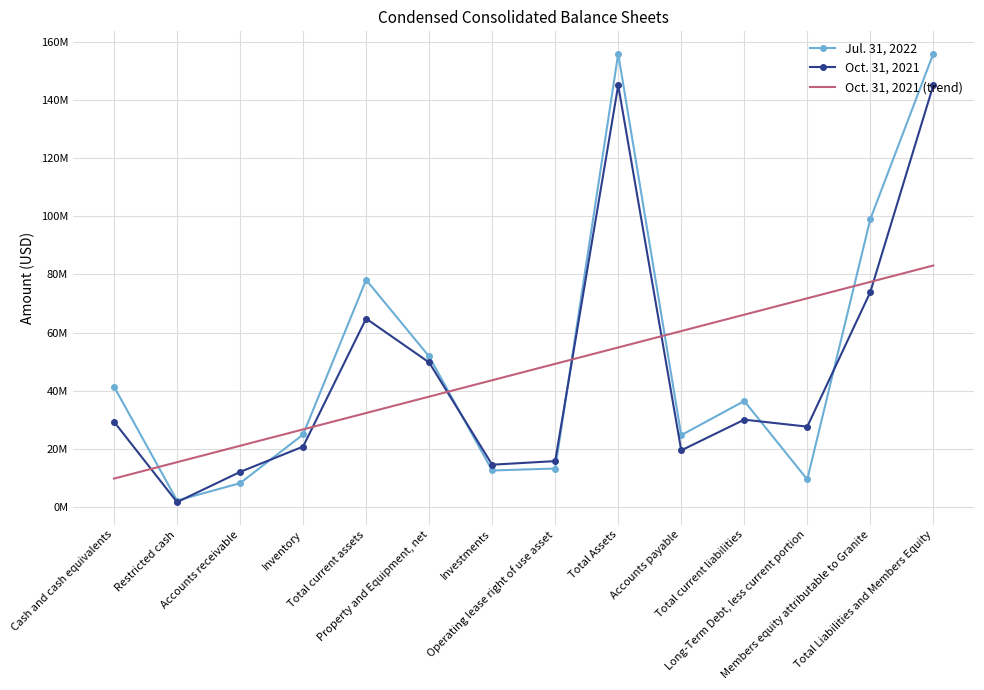

What are all the series names shown in the legend?

Jul. 31, 2022, Oct. 31, 2021, Oct. 31, 2021 (trend)